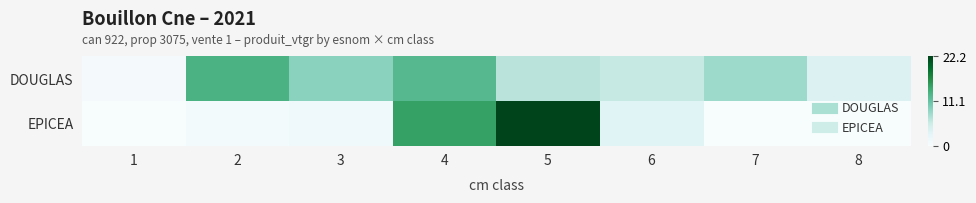

At which category does the chart reach its peak across all series?

5